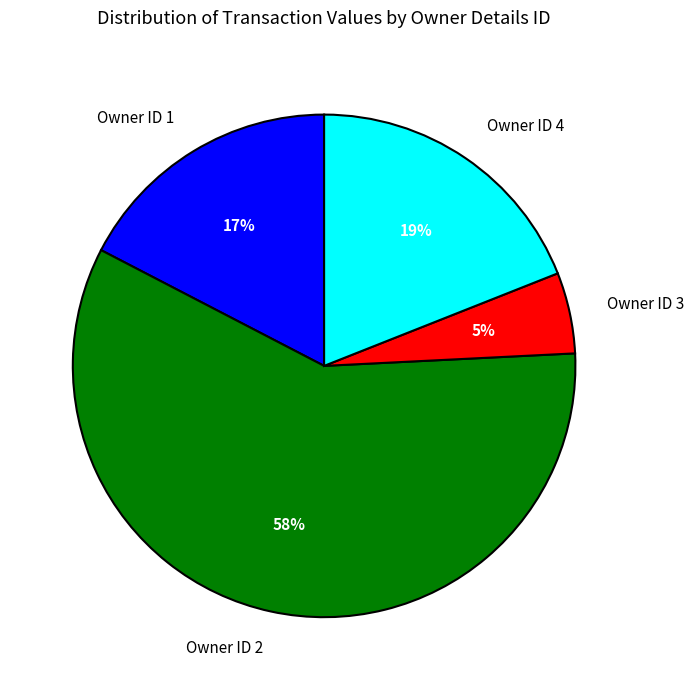

To the nearest percent, what percentage of the pie is Owner ID 3?

5%